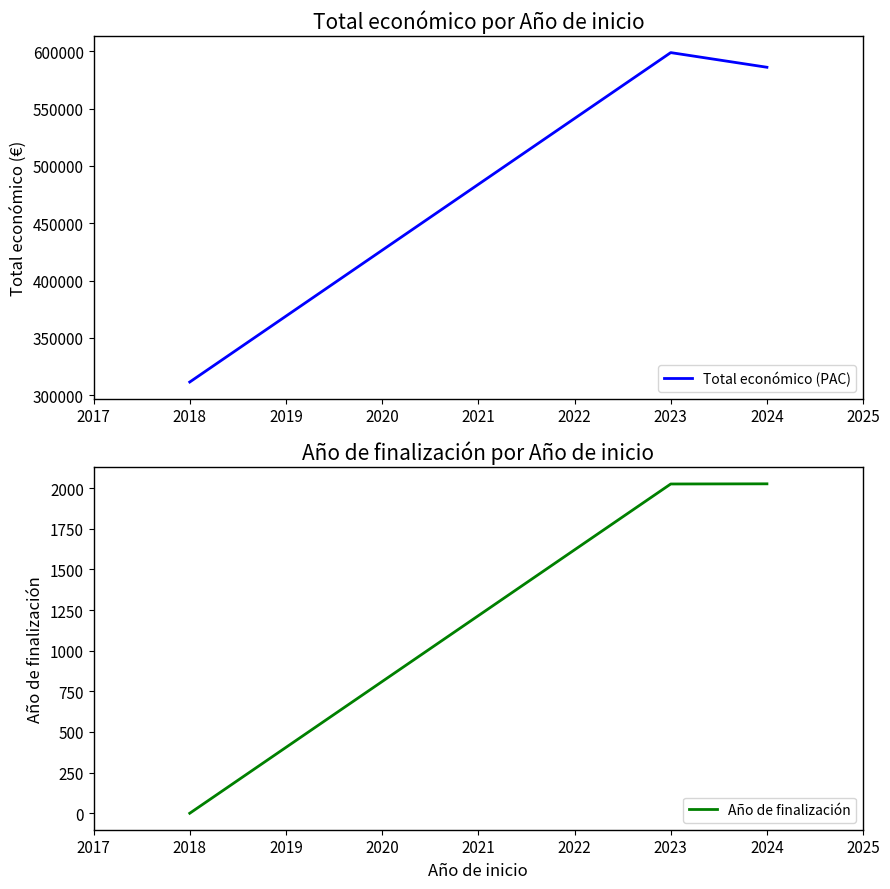

The value of Total económico (PAC) at 2023 is 333647. True or false?

False